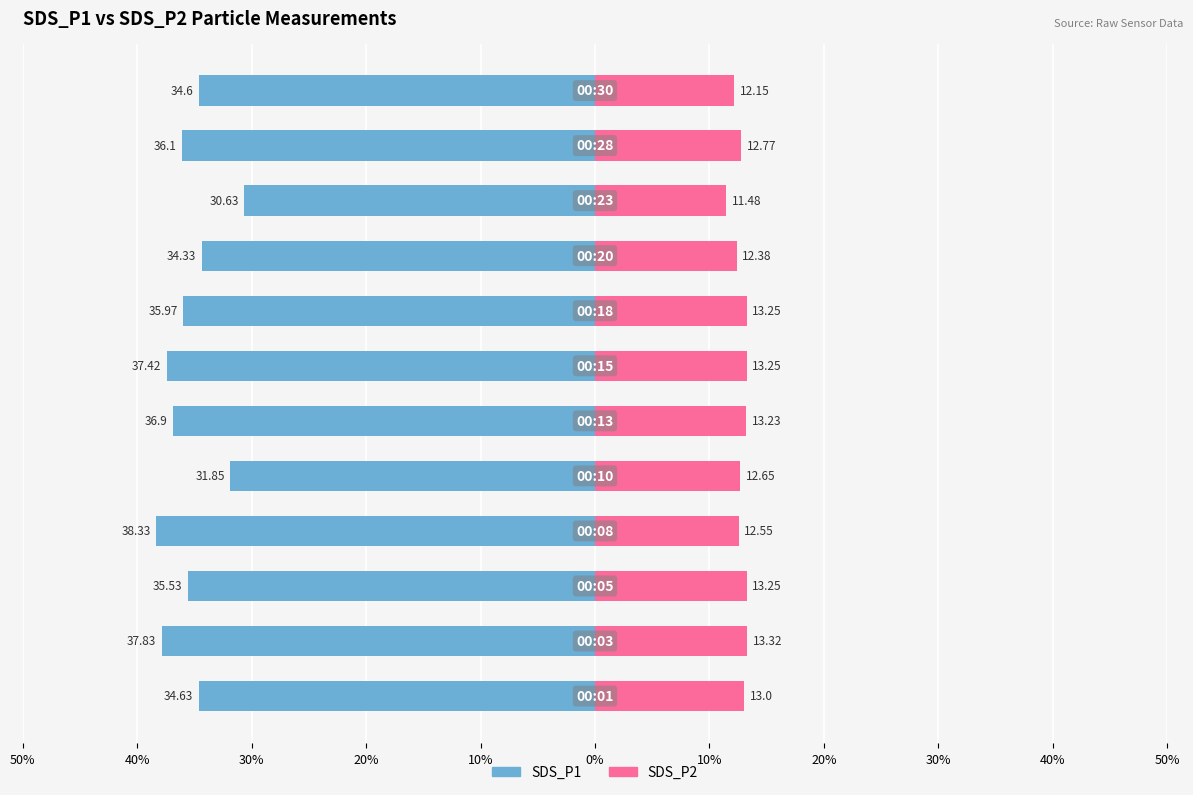

How many values in the SDS_P1 series exceed -35?

5